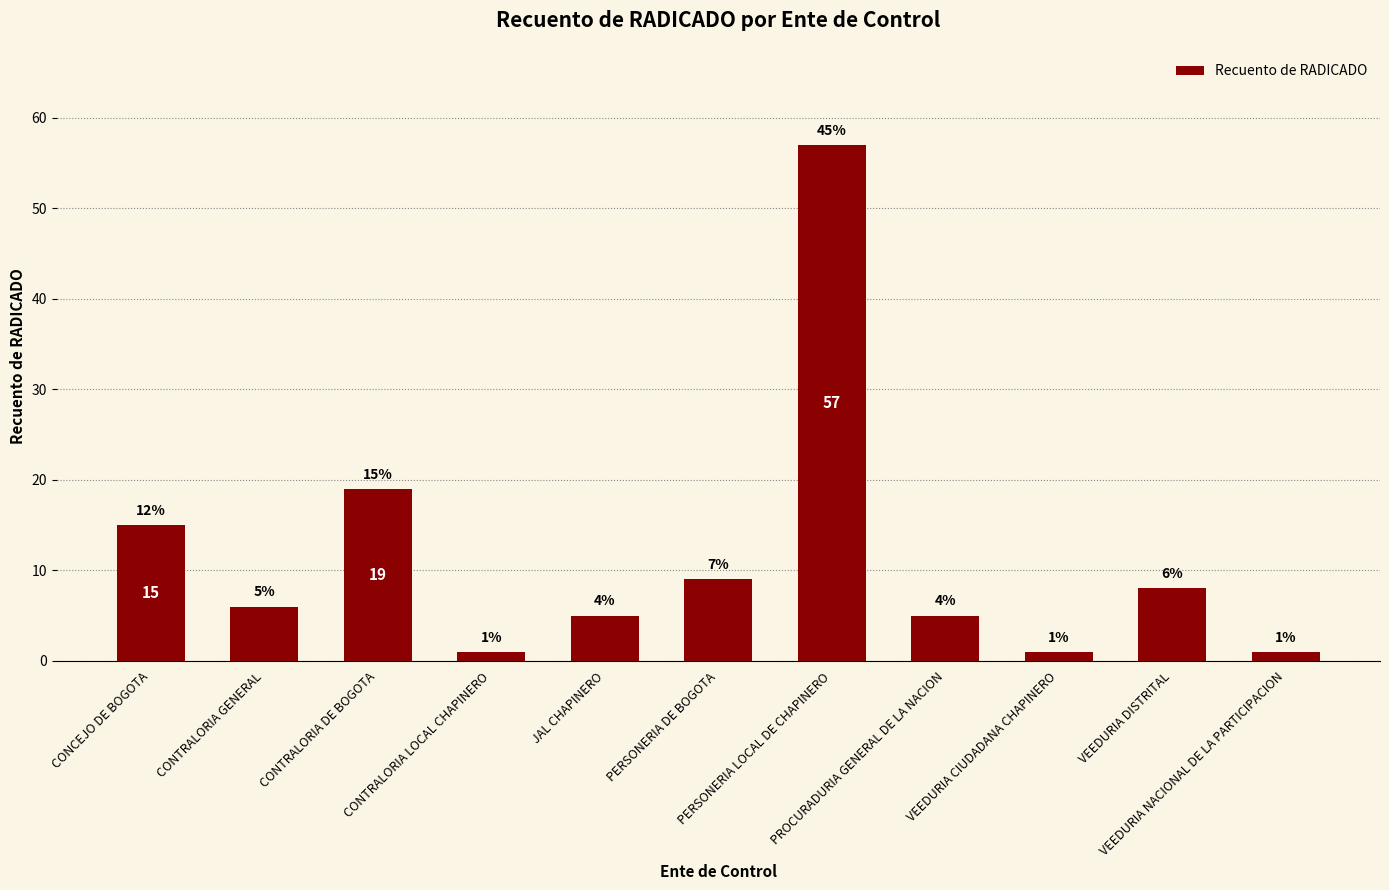

Where does the data first go above 6?

CONCEJO DE BOGOTA